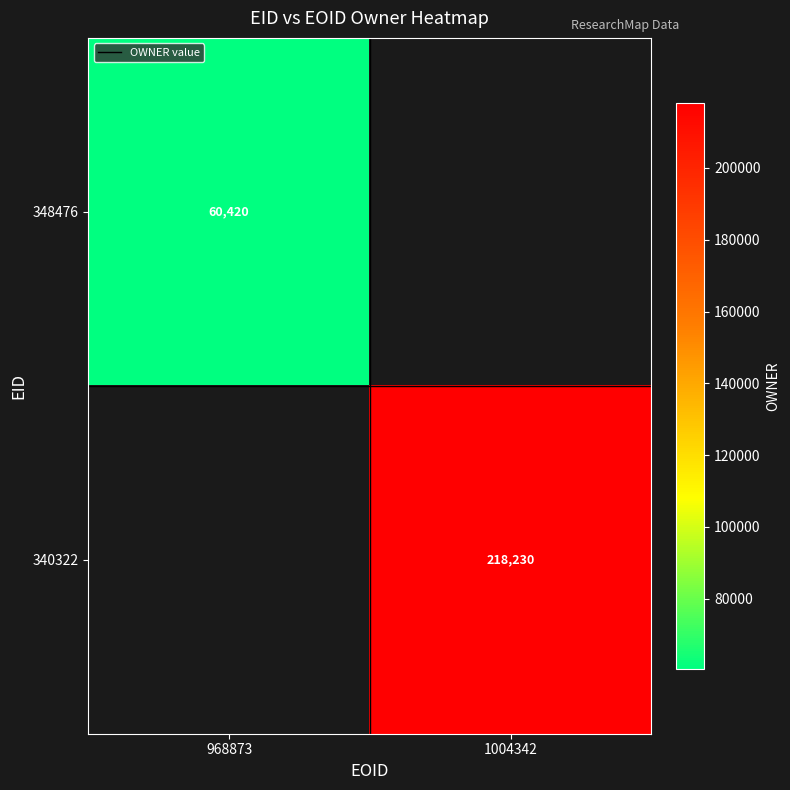

The 340322 series shows 115545 at 1004342. True or false?

False